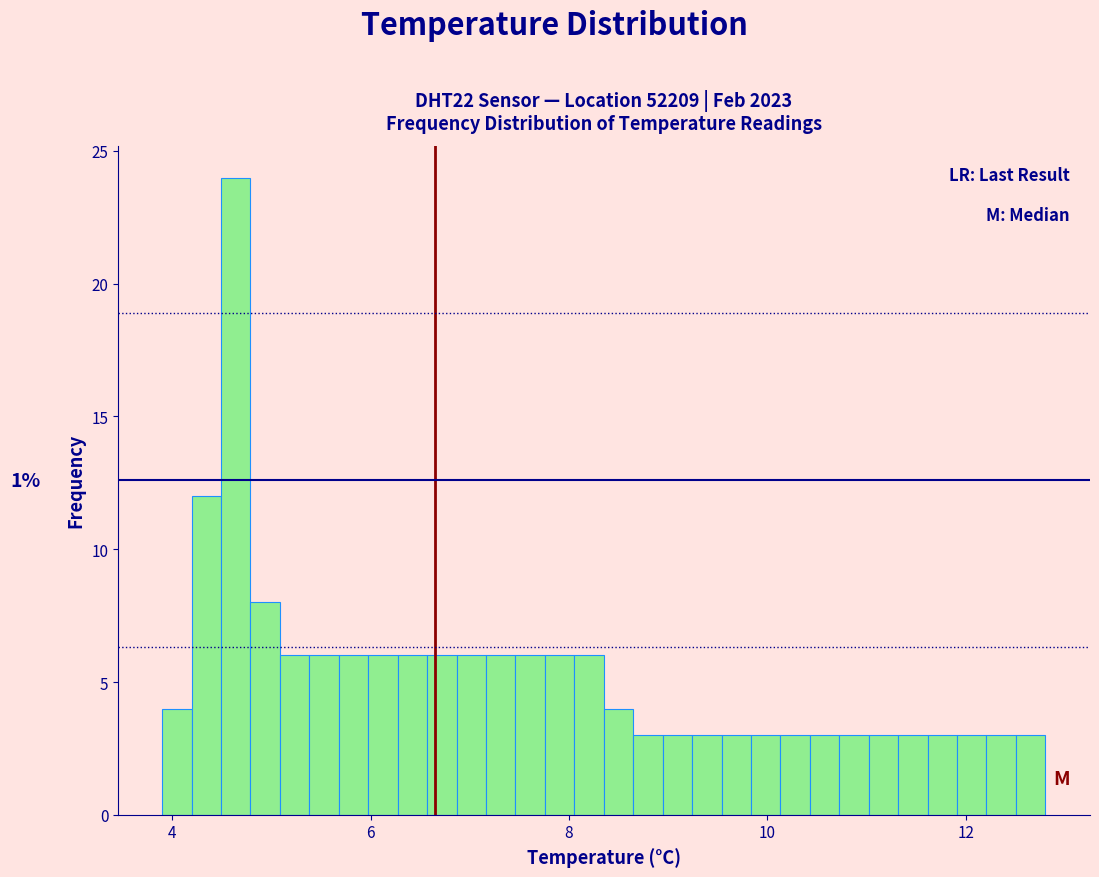

Around what value on the x-axis is the tallest bar? Give the approximate position of its centre, as read against the axis.

4.6